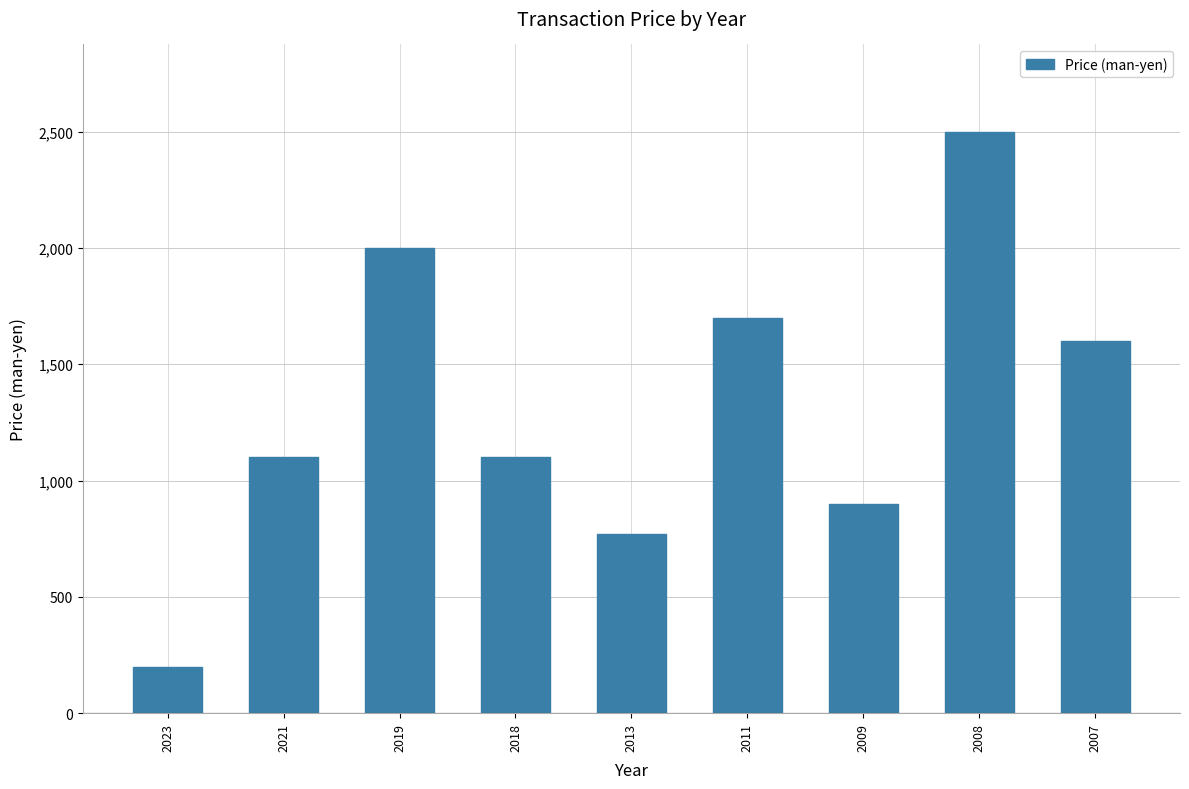

What is the change in value from 2019 to 2013?

-1230